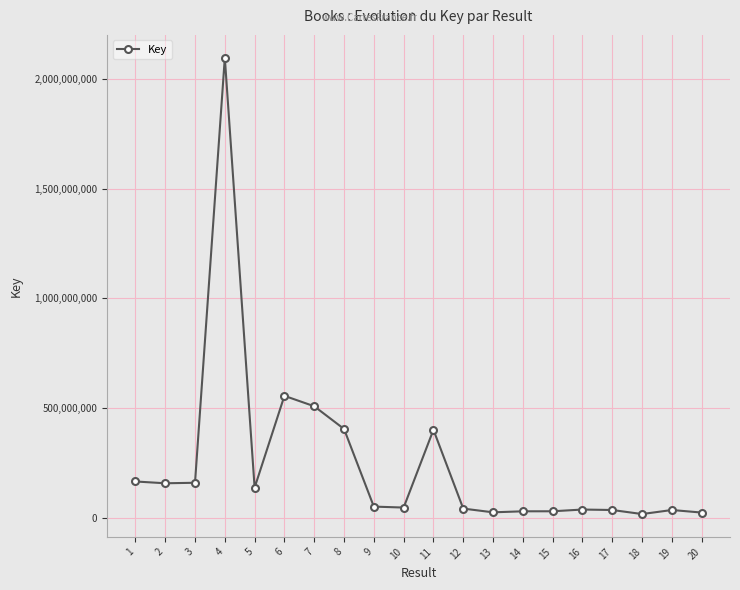

Is it true that the value at 11 is 117140743?

False